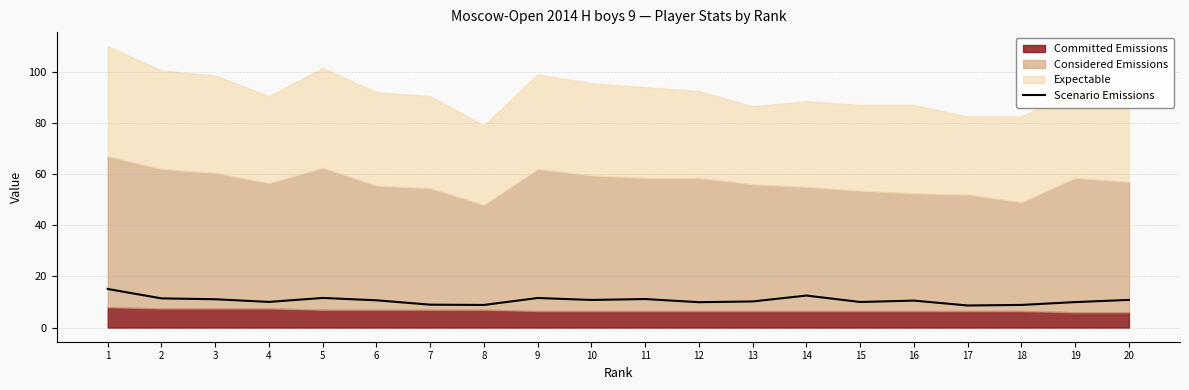

At which category does the data reach its first local valley?

4